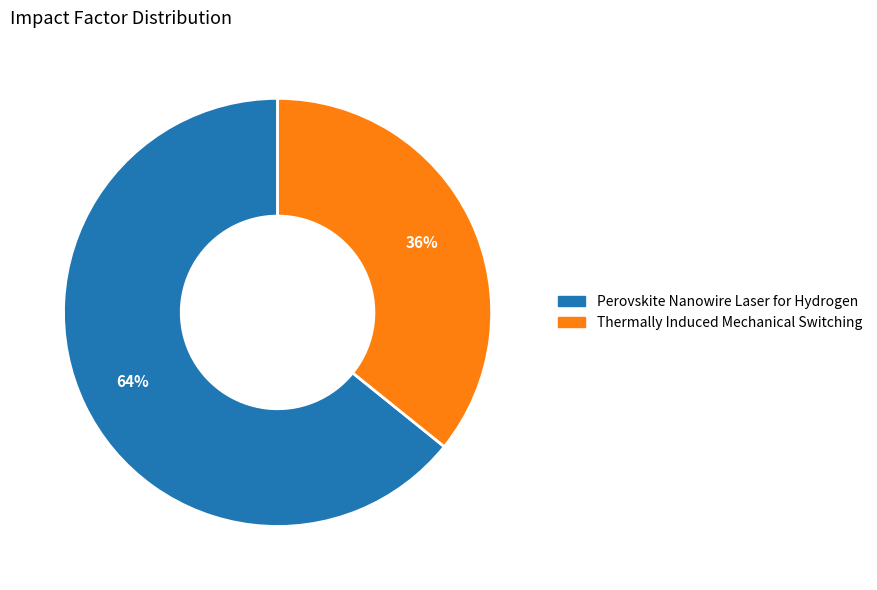

To the nearest percent, what percentage of the pie is Perovskite Nanowire Laser for Hydrogen?

64%